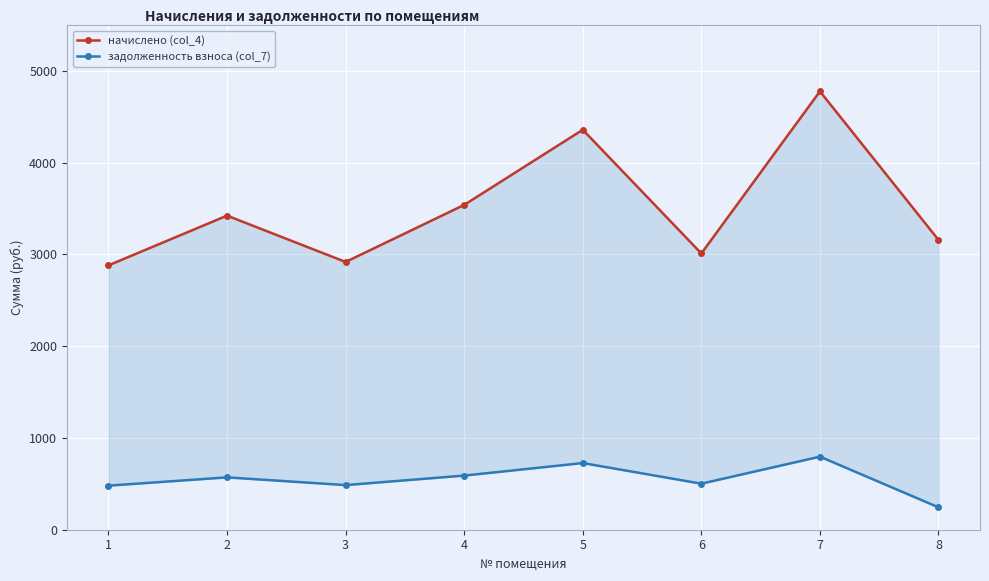

At which label does начислено (col_4) reach its minimum?

1